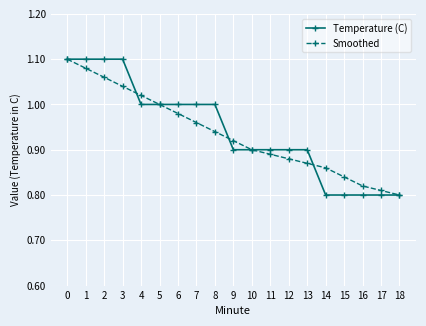

Count the Temperature (C) values in the range 0 to 1.

15